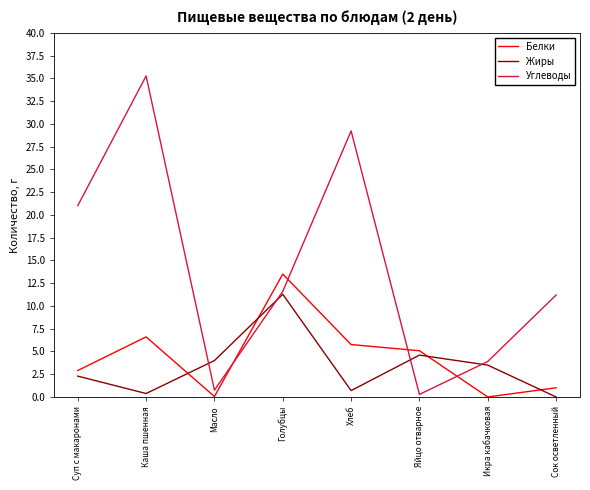

Which label corresponds to the largest value in the chart?

Каша пшенная